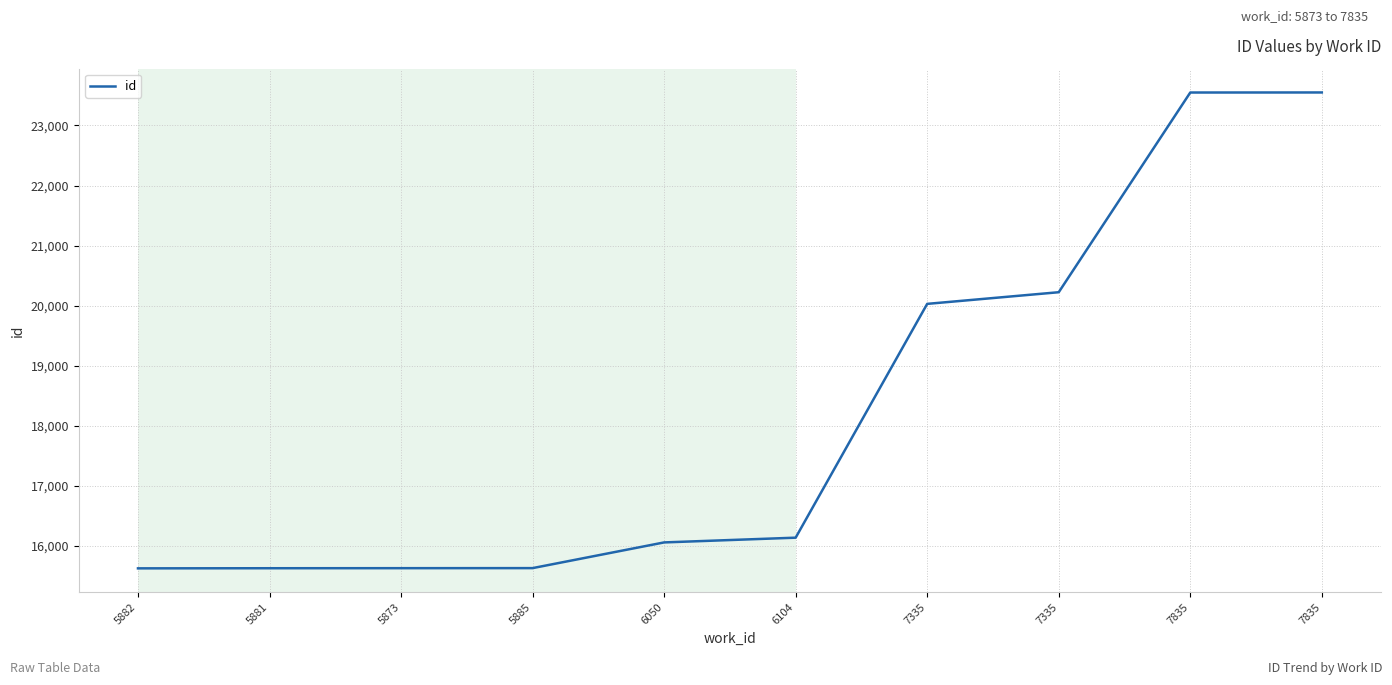

What is the difference between the maximum and minimum values?

7926